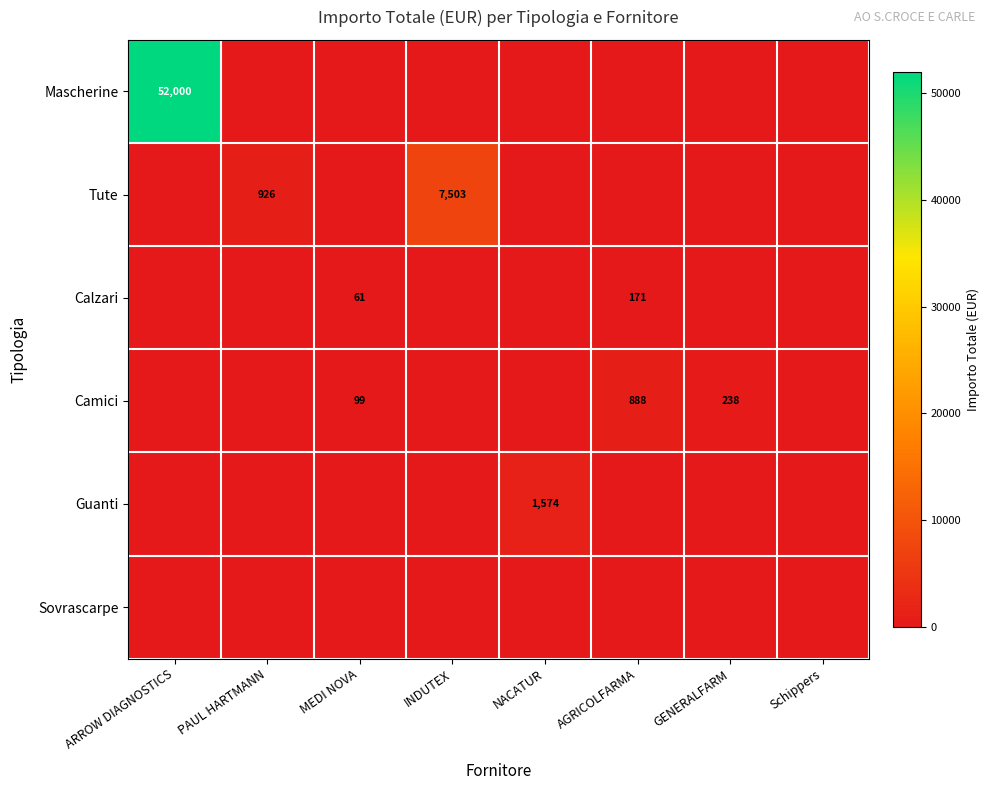

List the series in order of their peak value, lowest first.

Sovrascarpe, Calzari, Camici, Guanti, Tute, Mascherine